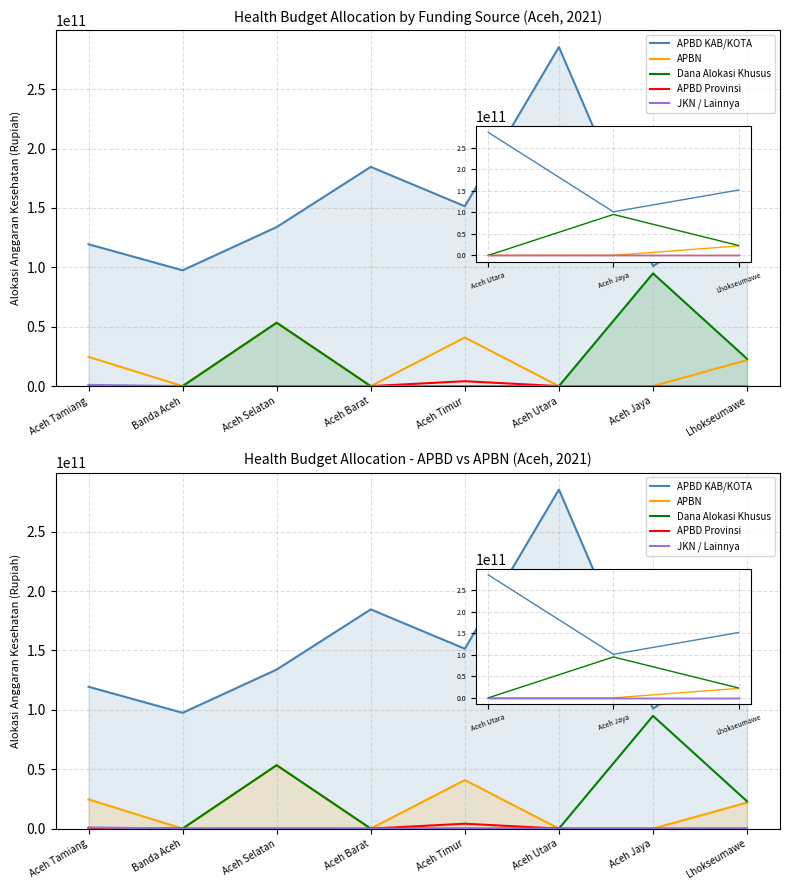

How many interior local peaks does the APBD Provinsi series have?

1